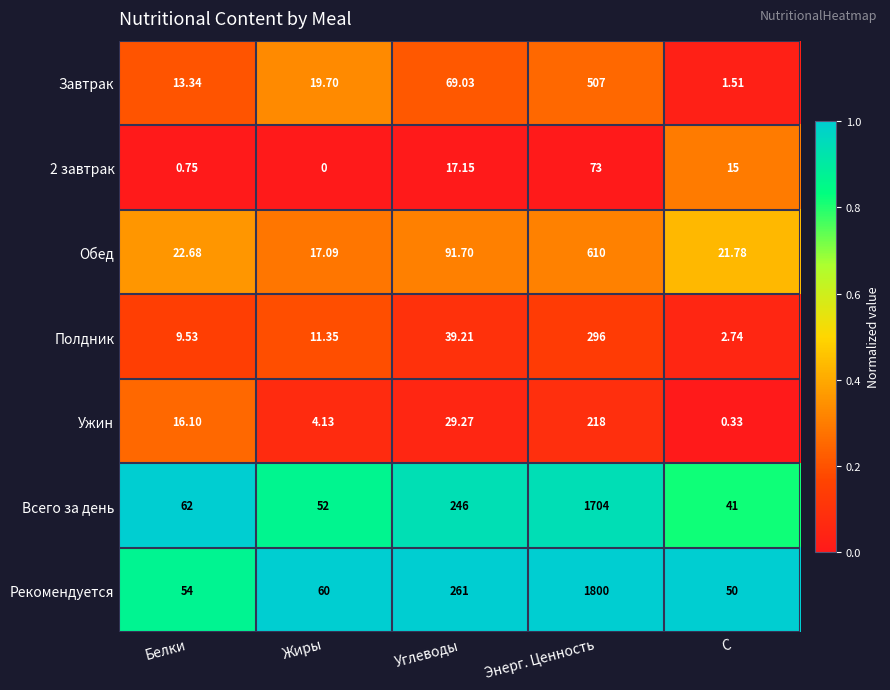

At which category is the sum across all series the highest?

Энерг. Ценность